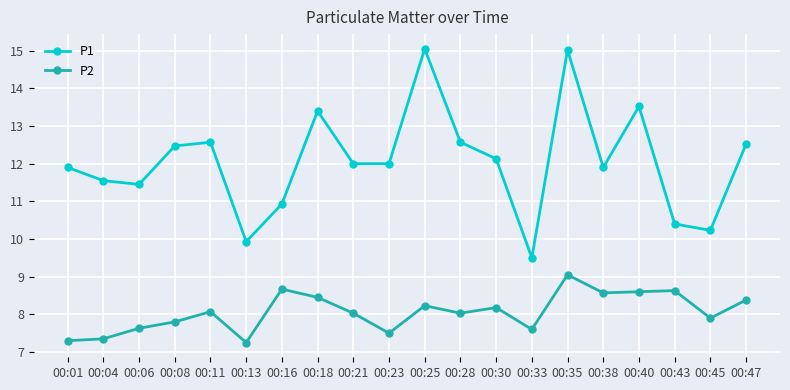

Which category has the lowest value in the P1 series?

00:33